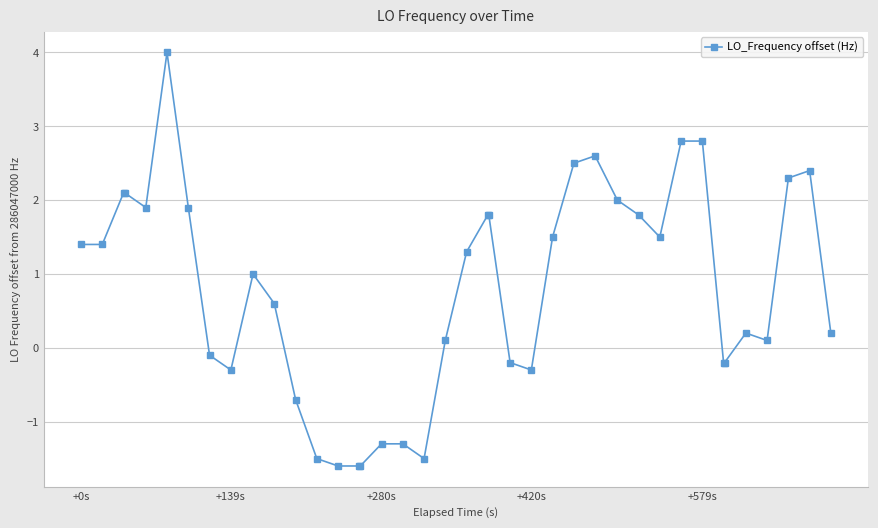

True or false: the data has more than 1 interior local peaks.

True